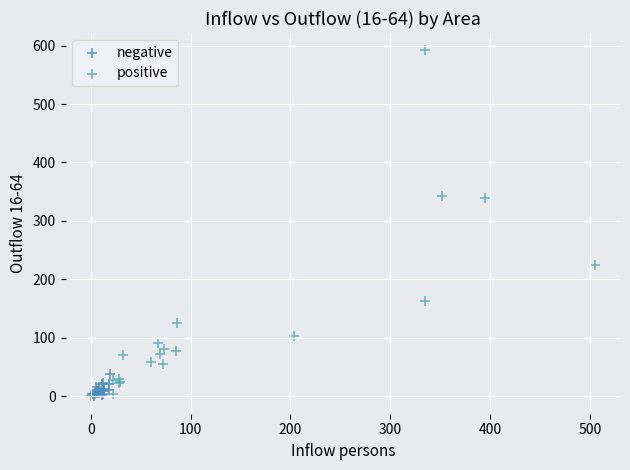

Which series has the widest spread of Y values?

positive